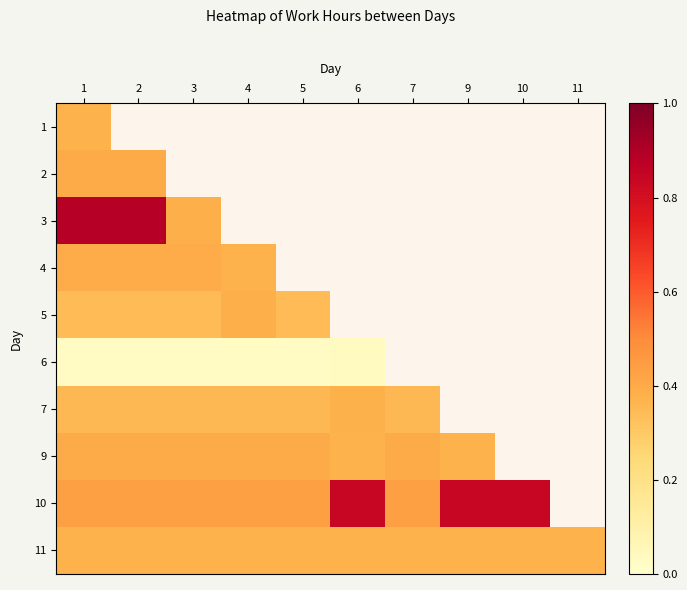

At how many categories does at least one series exceed 0?

10